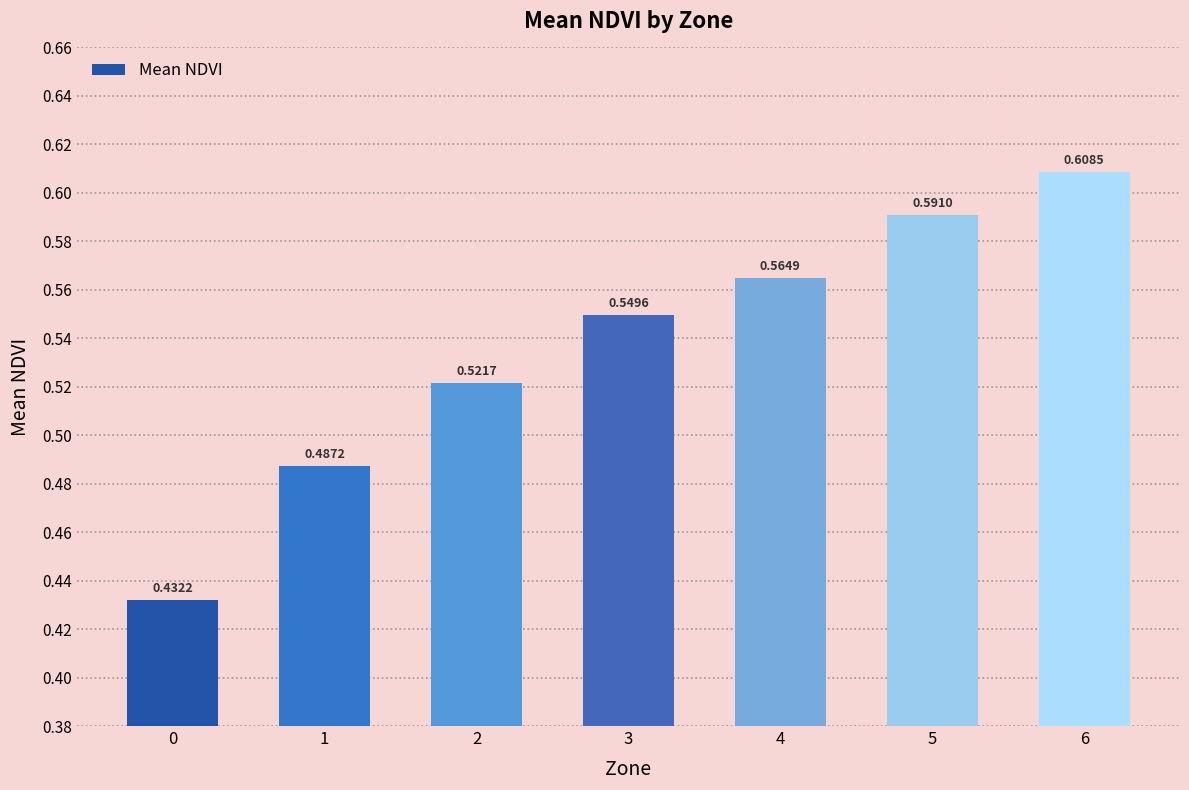

At which category does the chart reach its peak across all series?

6